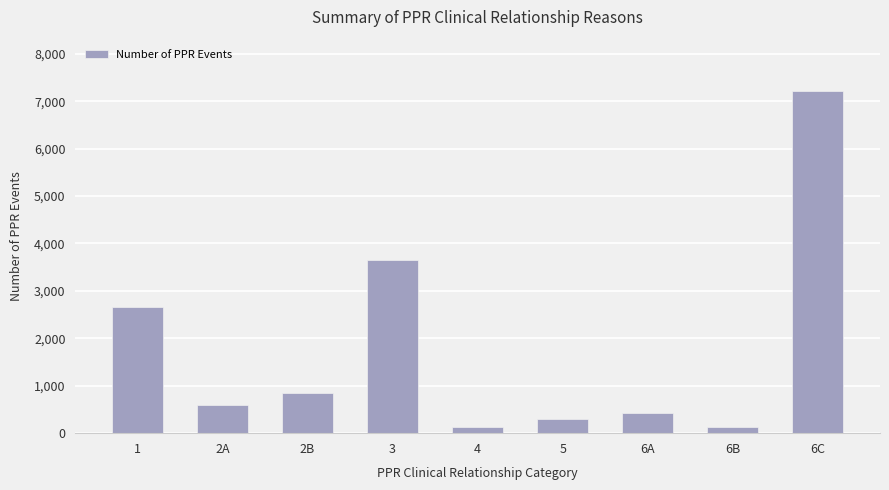

What is the minimum value shown in the chart?

128